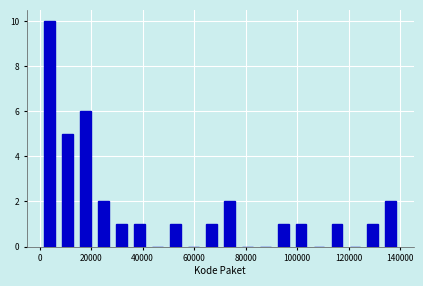

Around what value on the x-axis is the tallest bar? Give the approximate position of its centre, as read against the axis.

4000